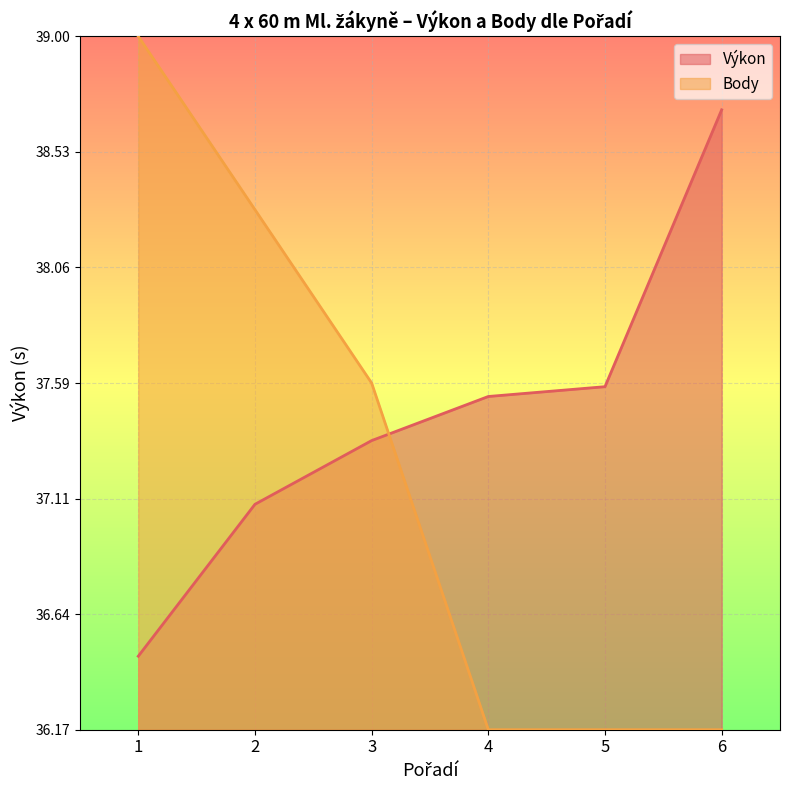

True or false: Body has more than 2 interior local peaks.

False